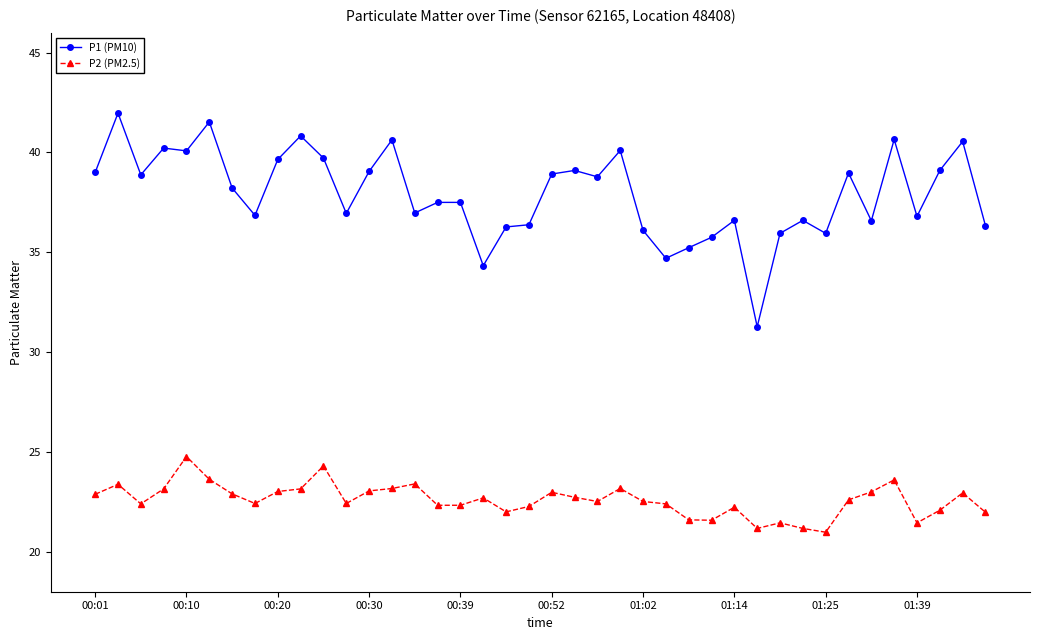

Rank the series by their maximum value, from highest to lowest.

P1 (PM10), P2 (PM2.5)